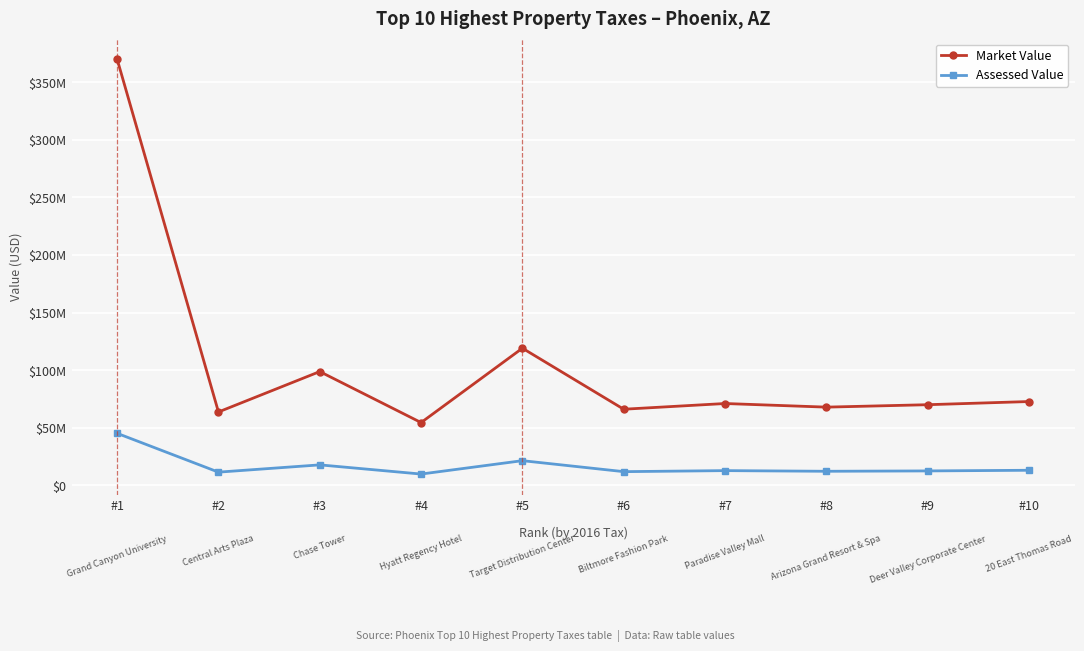

Which series has the largest total across all categories?

Market Value